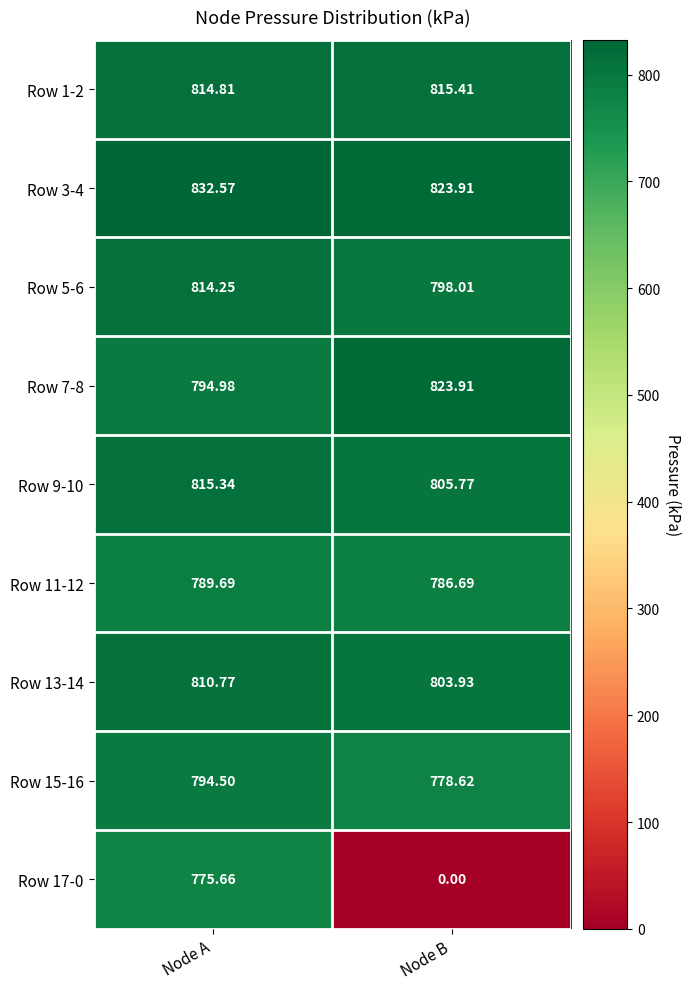

Is the value of Row 13-14 at Node B greater than the value of Row 9-10 at Node A?

No